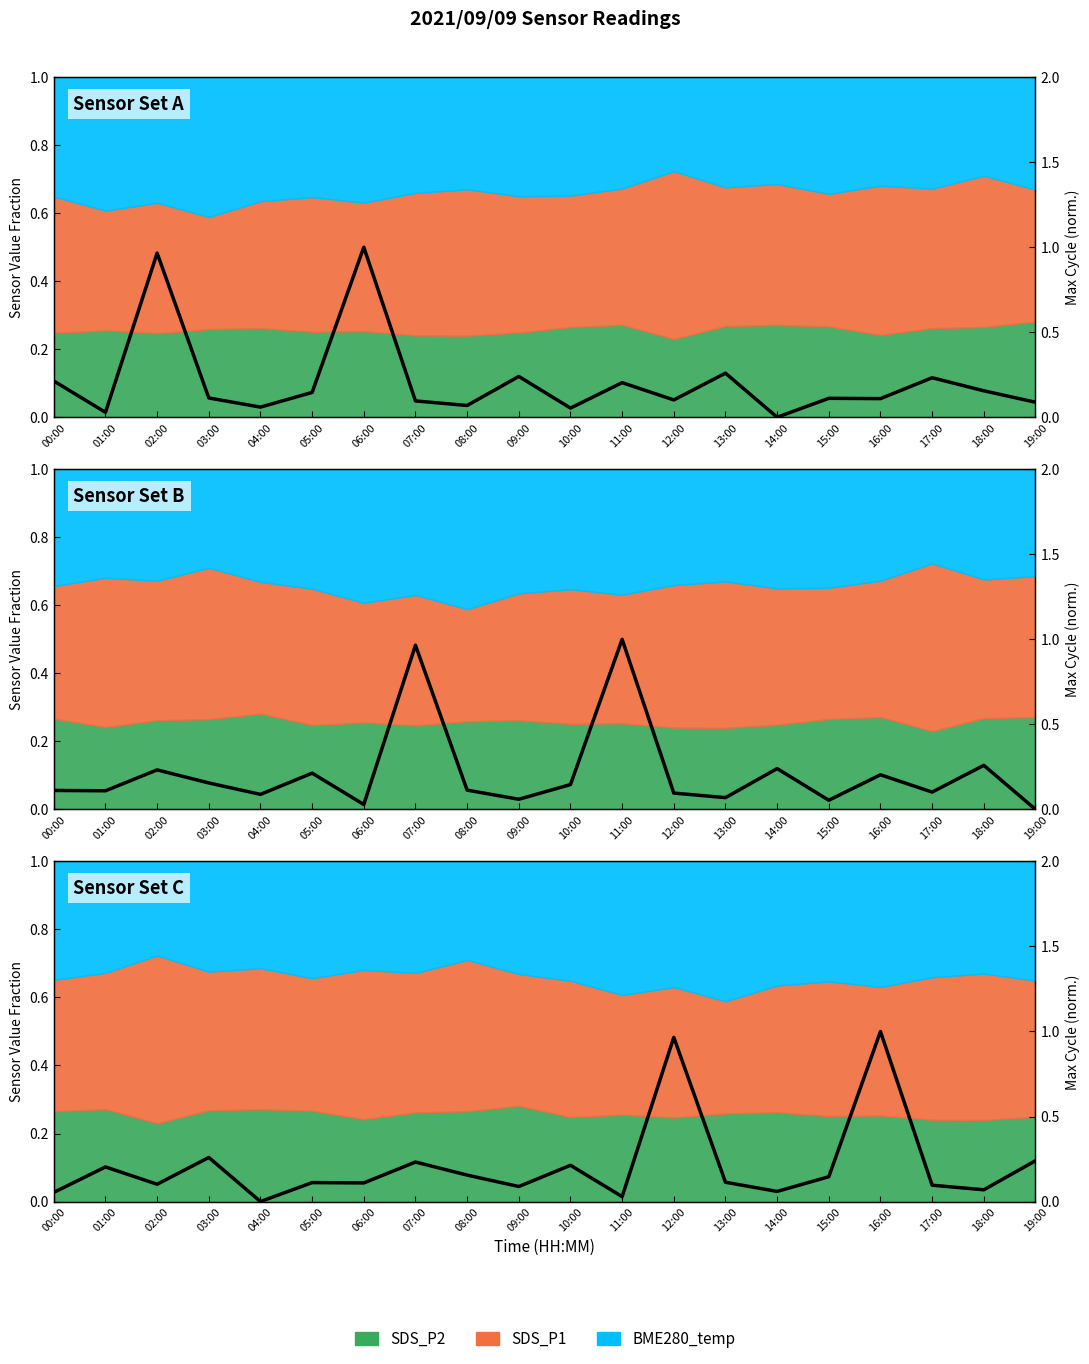

What is the average value?

0.2